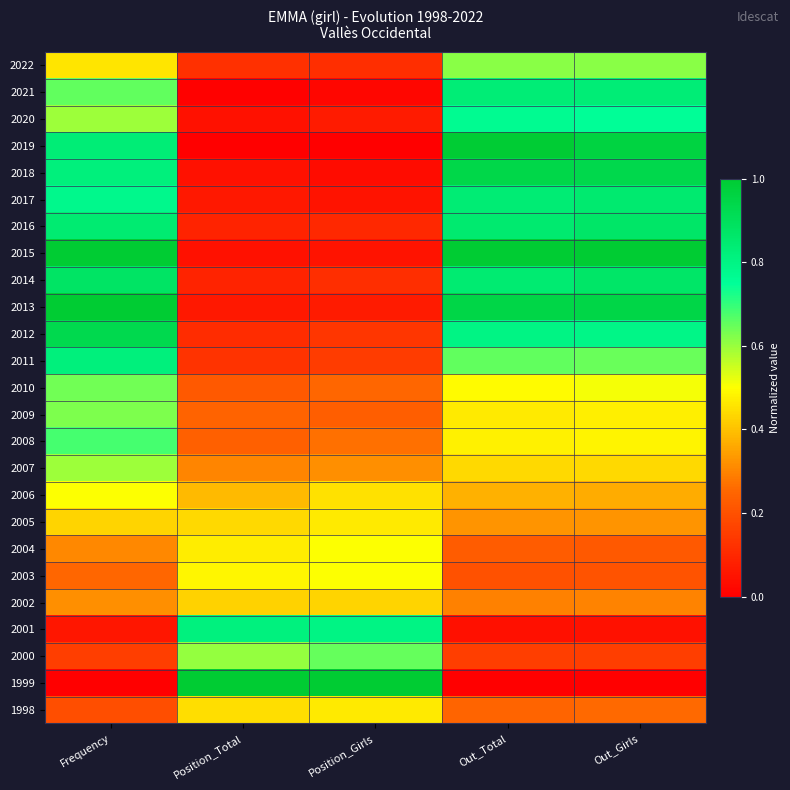

At which category is the sum across all series the highest?

Frequency